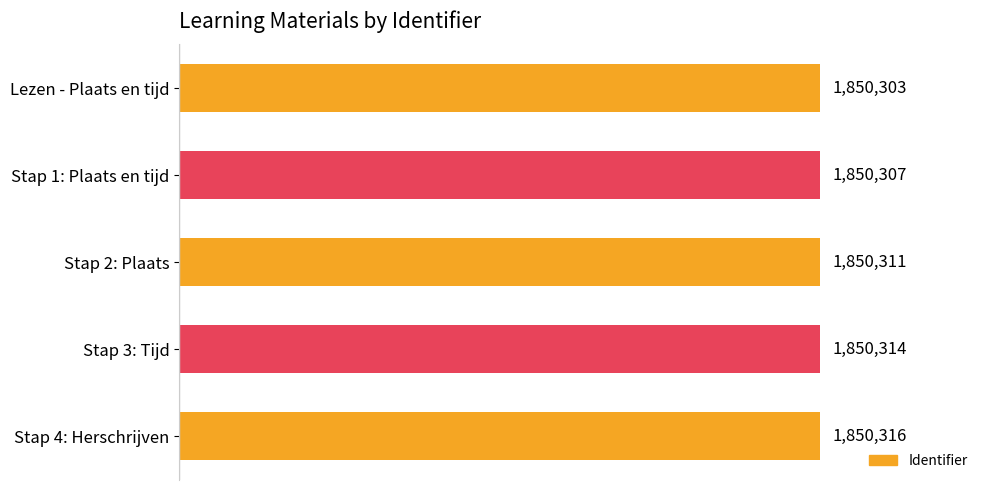

Does the chart contain any negative values?

No